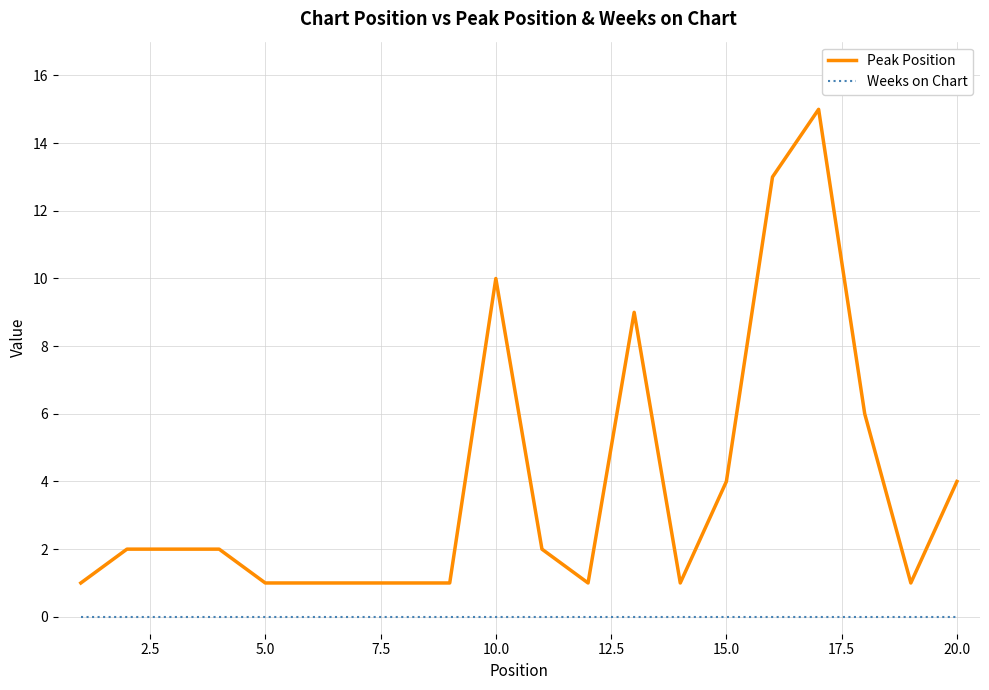

What is the greatest value displayed?

15